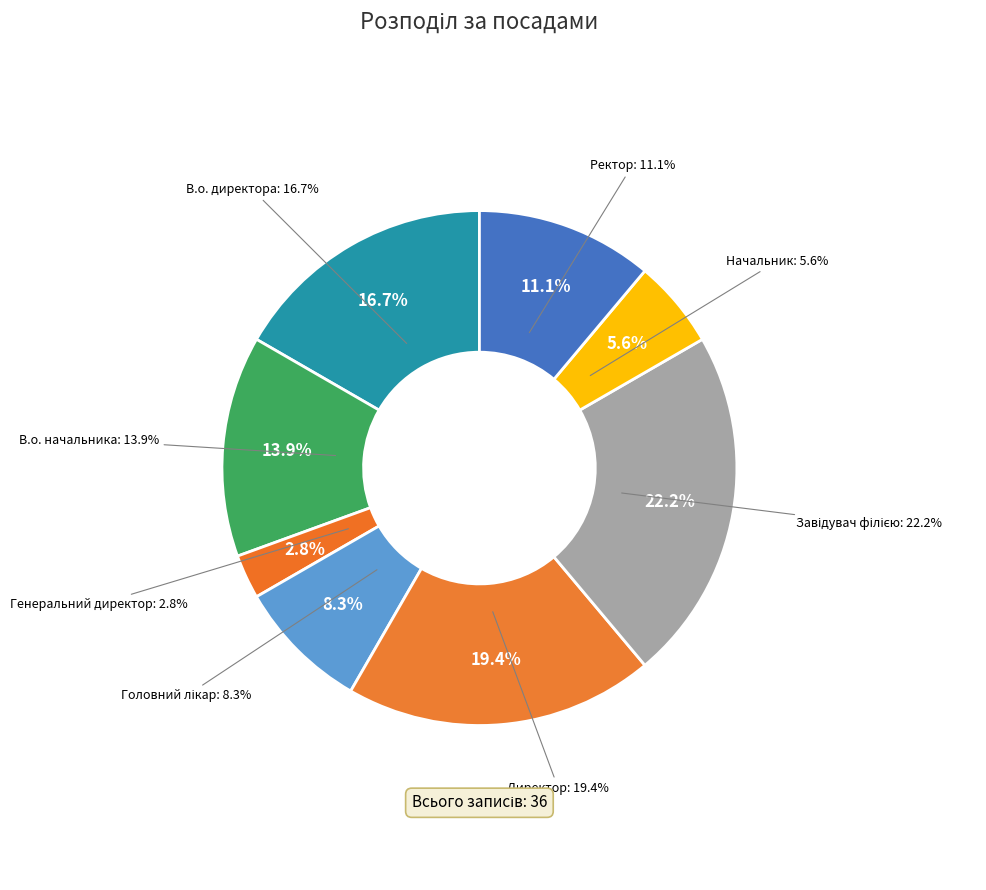

Count the number of slices in the pie.

8